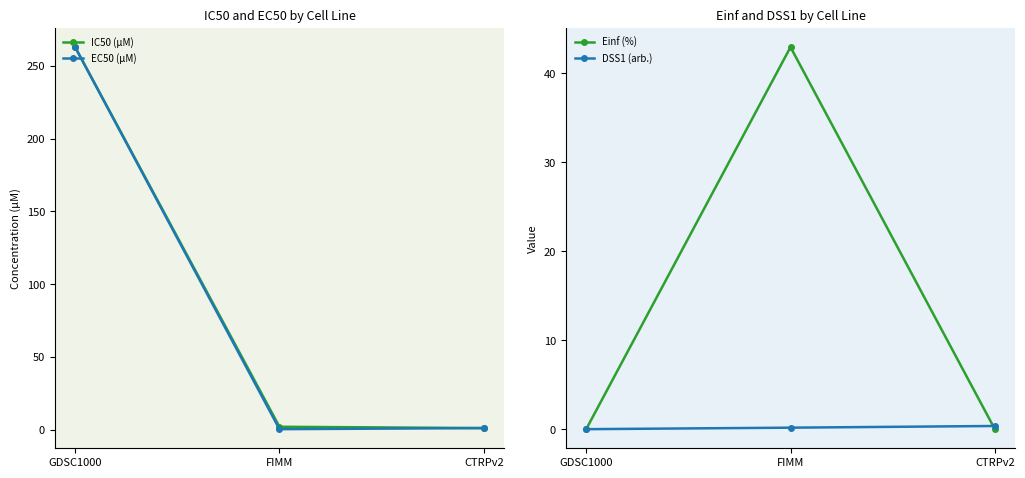

True or false: EC50 (µM) has a value of 0.3 at FIMM.

True